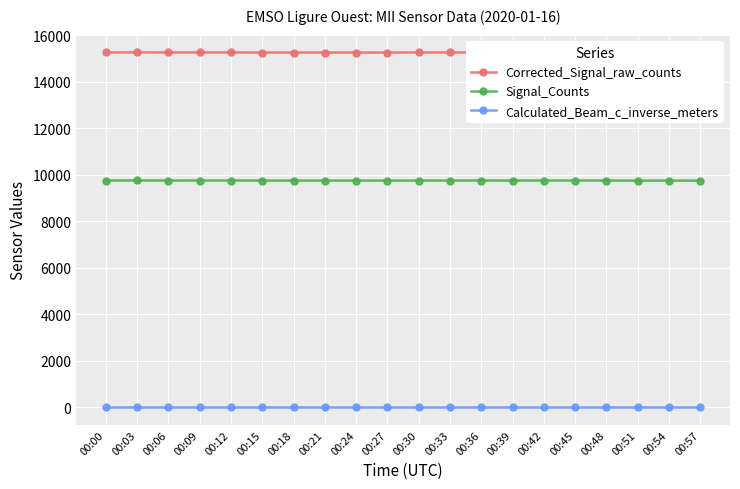

At 00:39, list the series in order from largest to smallest.

Corrected_Signal_raw_counts, Signal_Counts, Calculated_Beam_c_inverse_meters